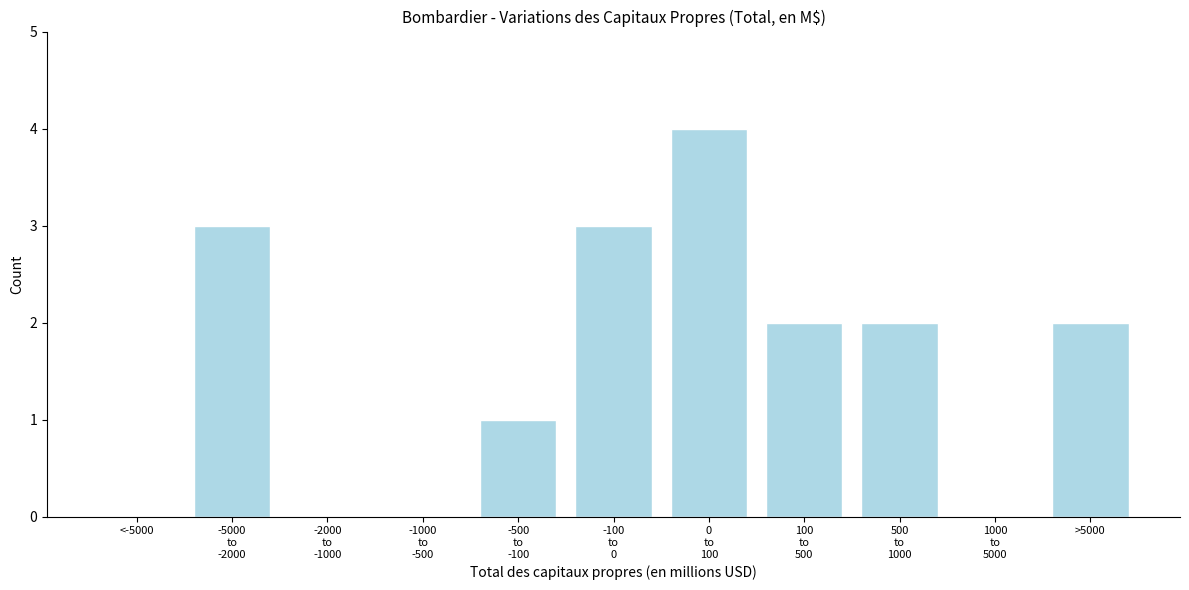

Which has a higher value, >5000 or <-5000?

>5000